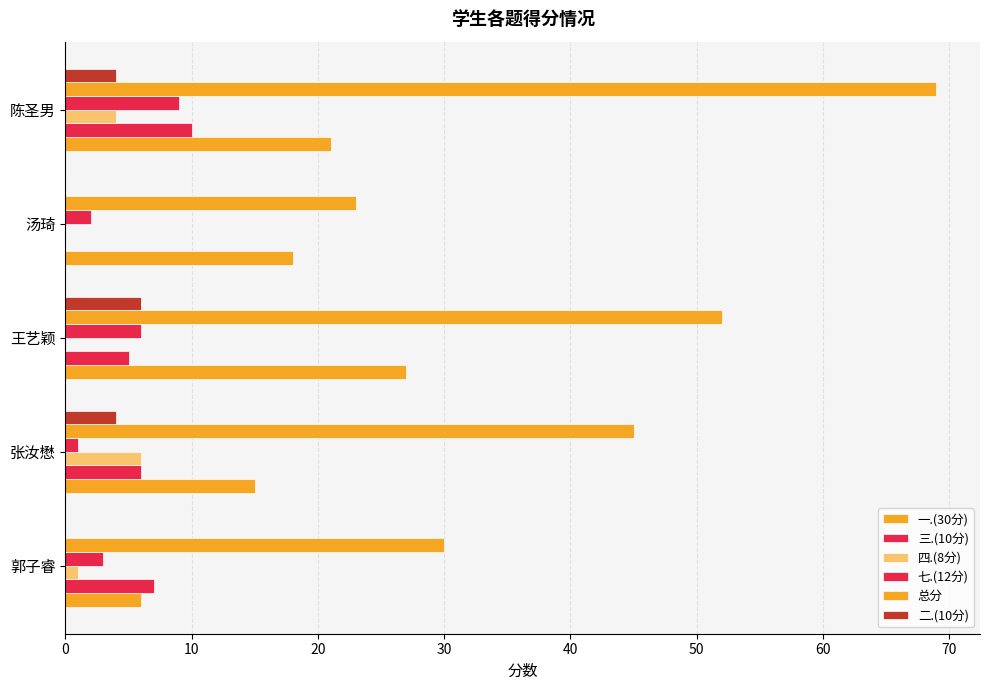

What is the value of the 二.(10分) bar at the 3rd from the left?

6